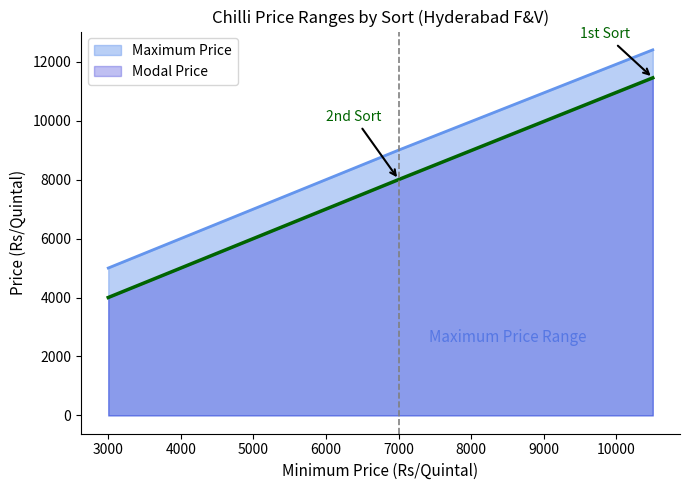

Reading left to right, transcribe all the data shown in this chart.

Maximum Price: 10500=12400	7000=9000	3000=5000
Modal Price: 10500=11450	7000=8000	3000=4000